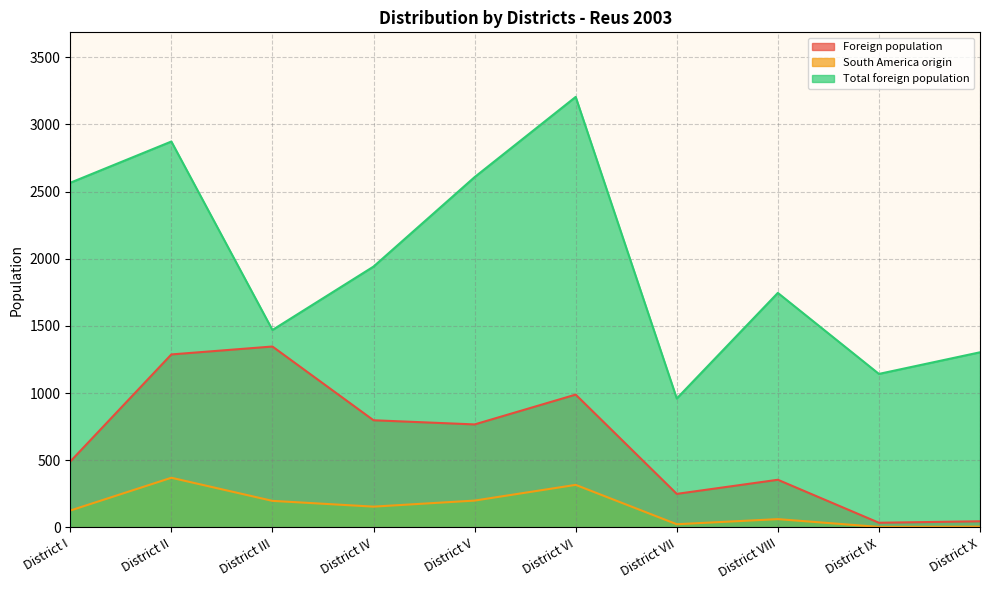

At which category does South America origin reach its first local valley?

District IV